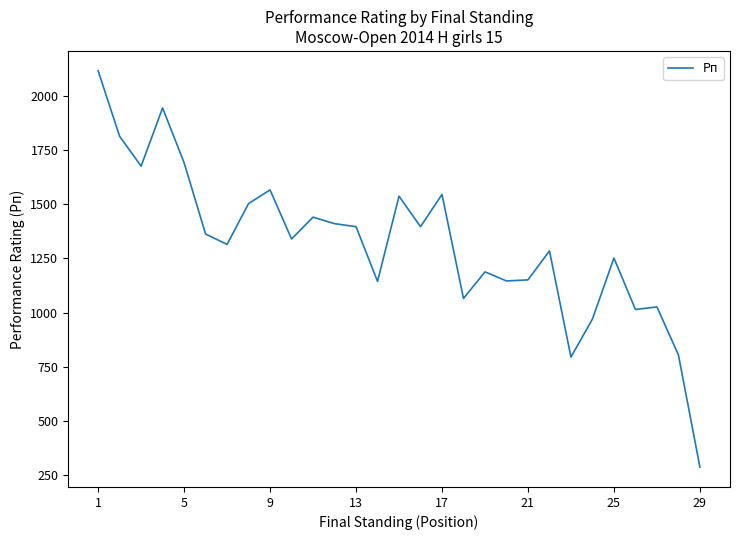

What is the smallest value displayed?

285